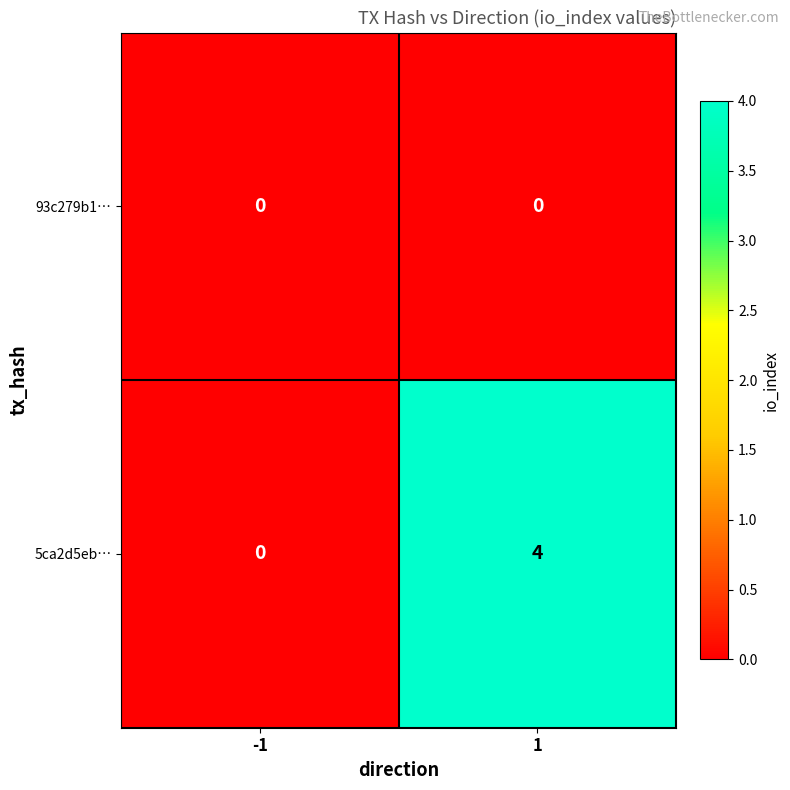

The value of 5ca2d5eb… at -1 is 2. True or false?

False